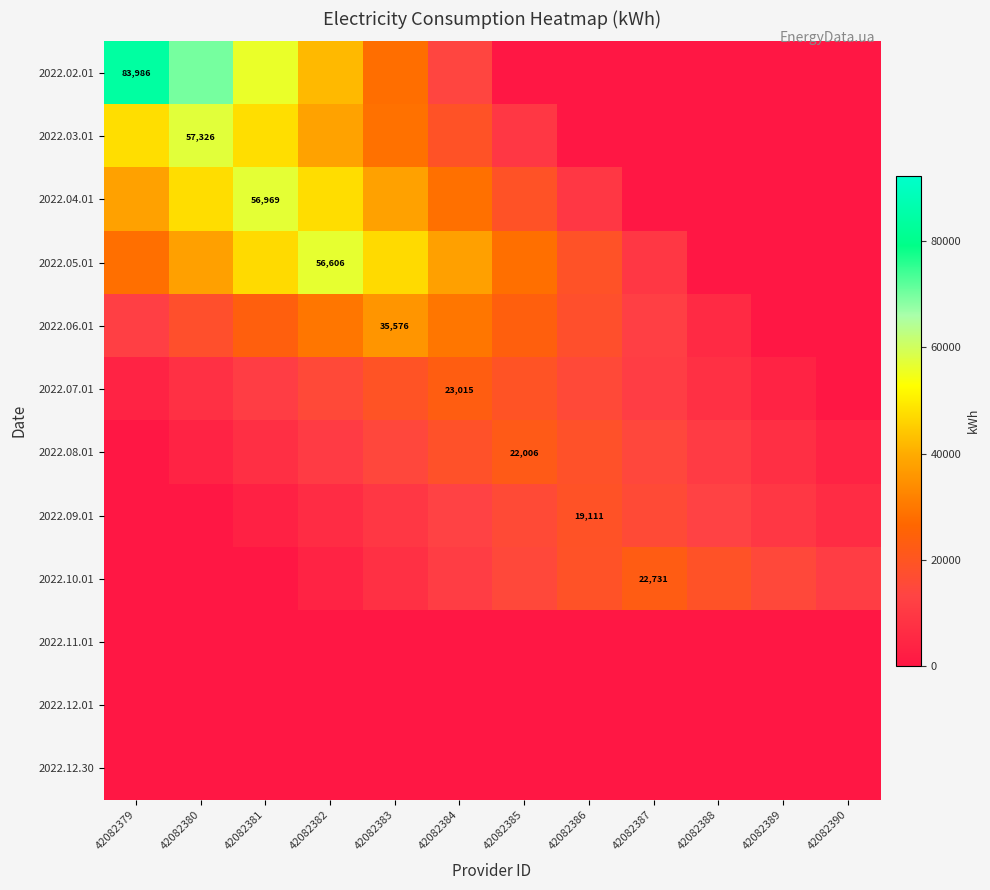

What is the difference between the 2022.02.01 values at 42082384 and 42082389?

13997.7